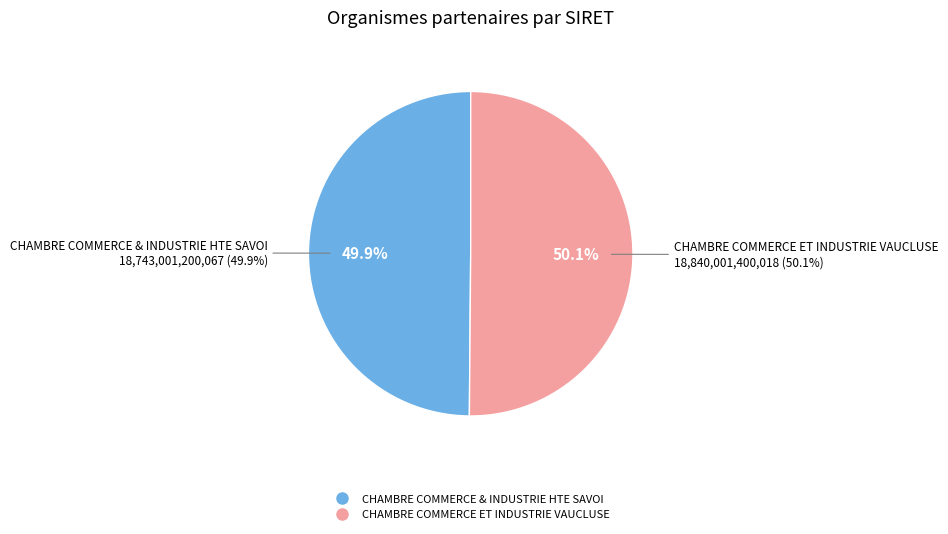

True or false: CHAMBRE COMMERCE ET INDUSTRIE VAUCLUSE accounts for 40% of the total.

False